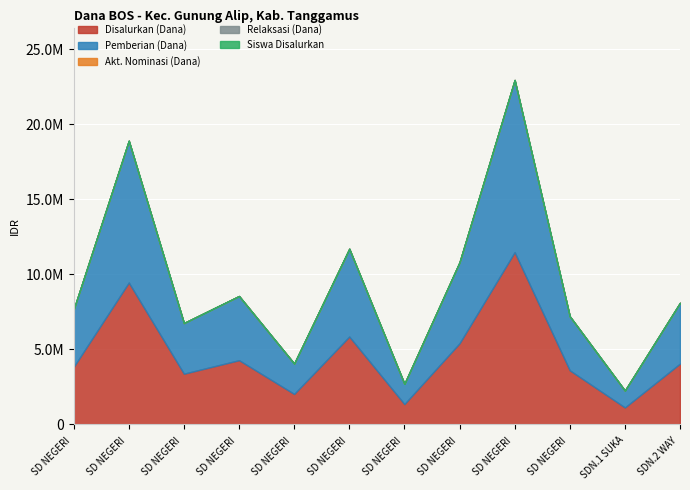

How many values in the Siswa Disalurkan series exceed 16?

5